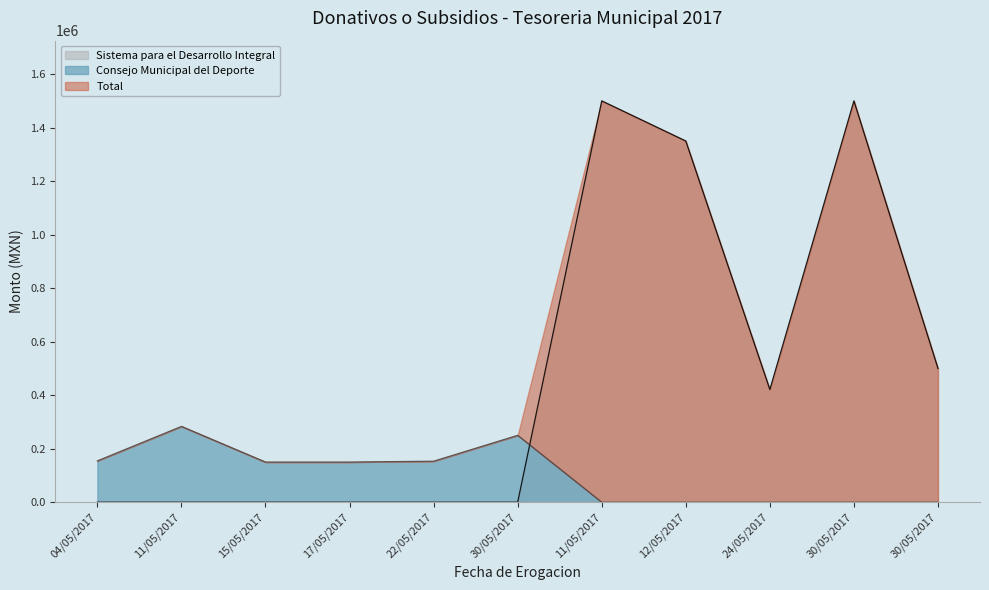

What is the average value of the Consejo Municipal del Deporte series?

103746.6